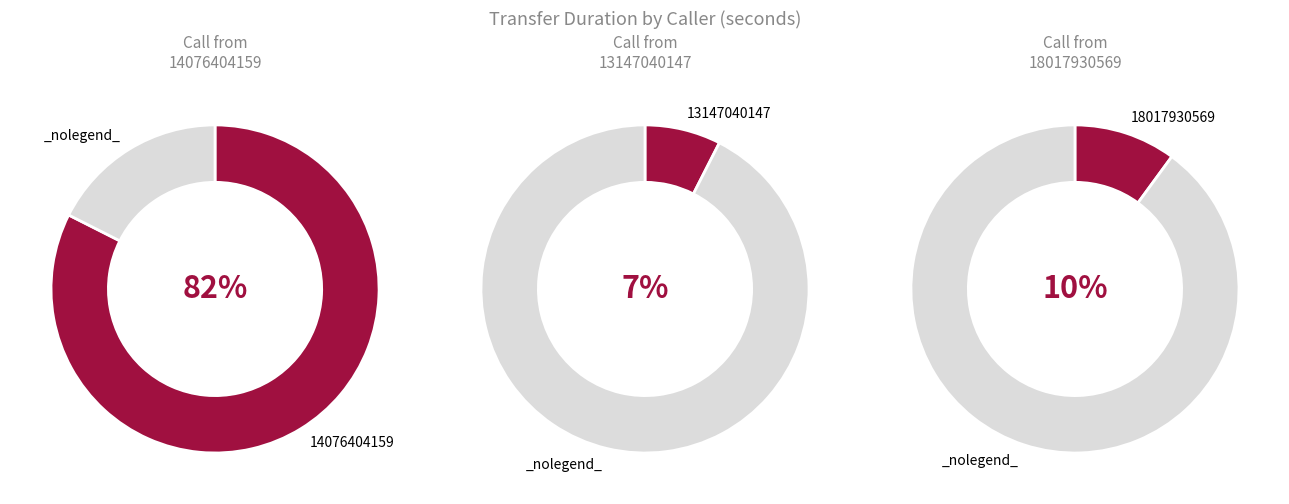

Is there a majority slice in this chart?

Yes